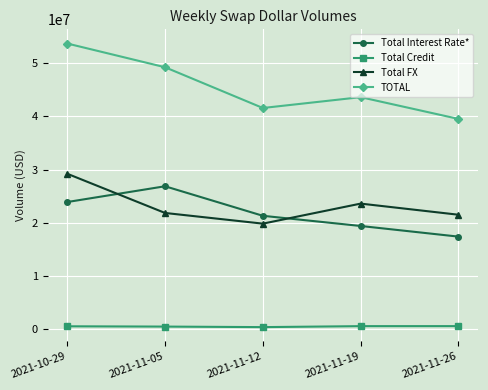

True or false: Total Credit and TOTAL cross at least once.

False